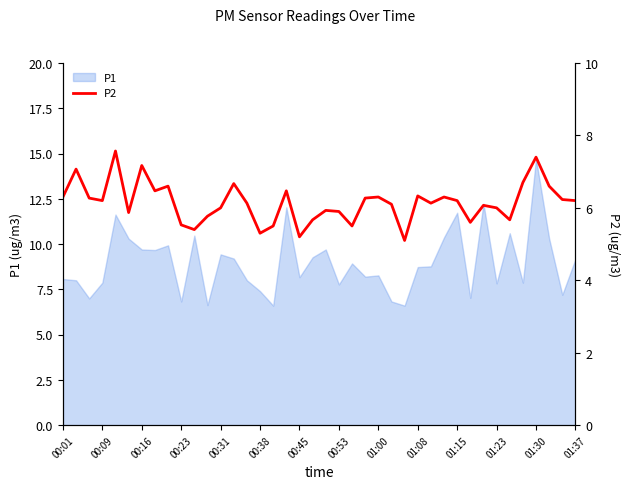

What is the lowest value of the P1 series?

6.6